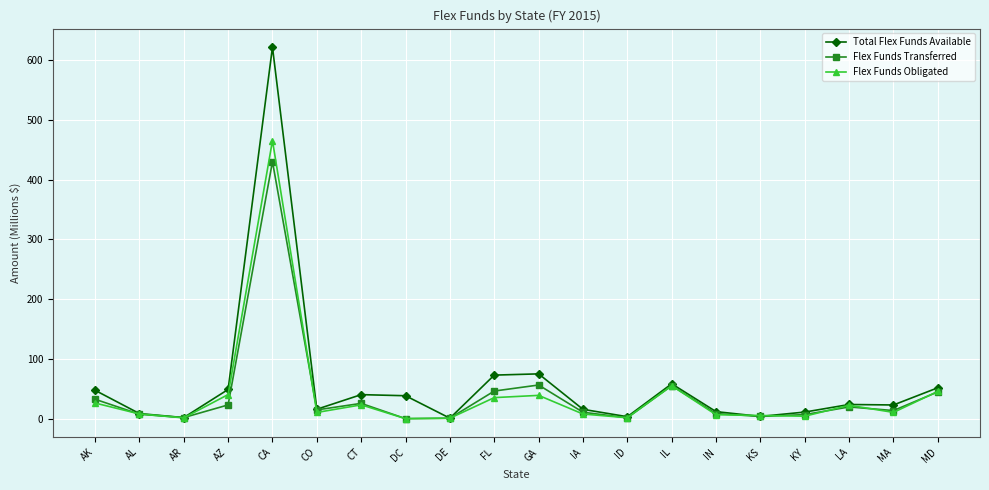

True or false: Total Flex Funds Available has more than 1 interior local peaks.

True